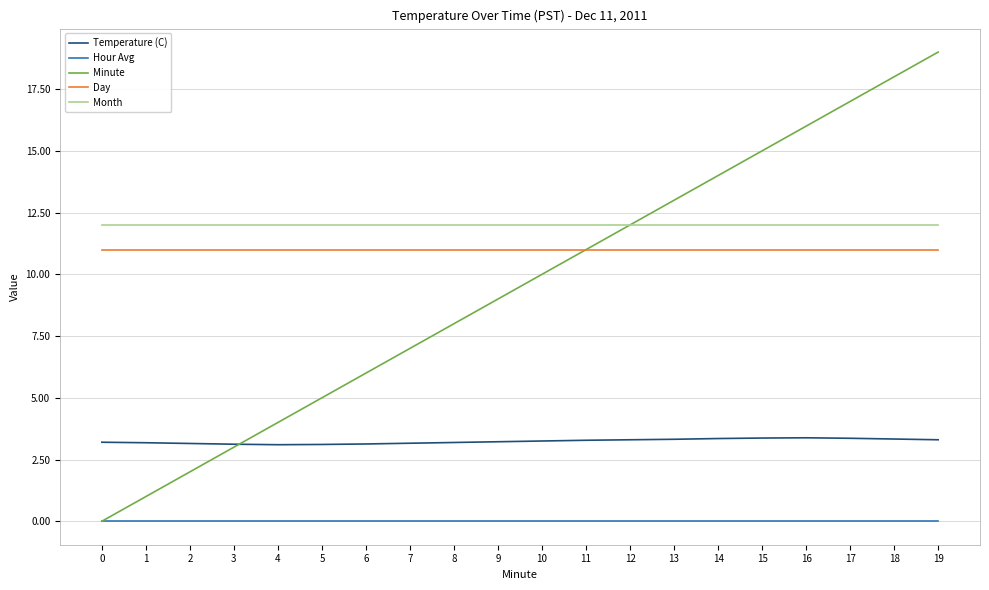

True or false: Day and Hour Avg cross at least once.

False